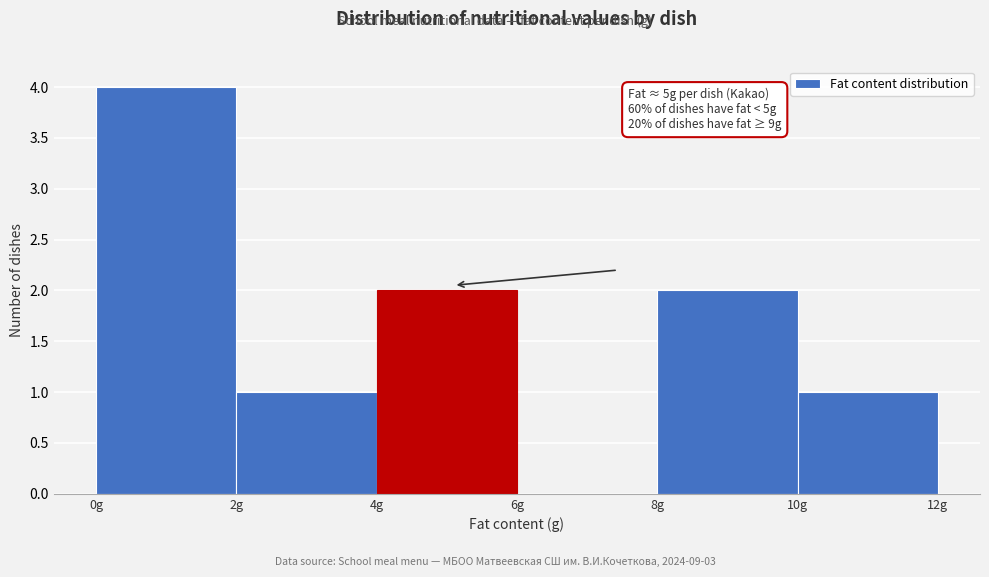

Which range on the x-axis has the tallest bar?

0 to 2